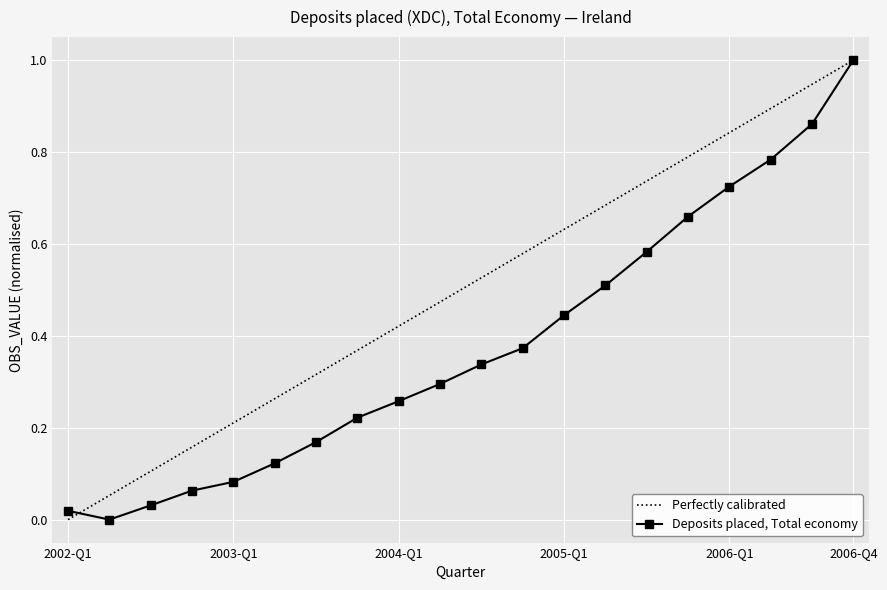

What is the difference between the second highest and minimum values?

0.9